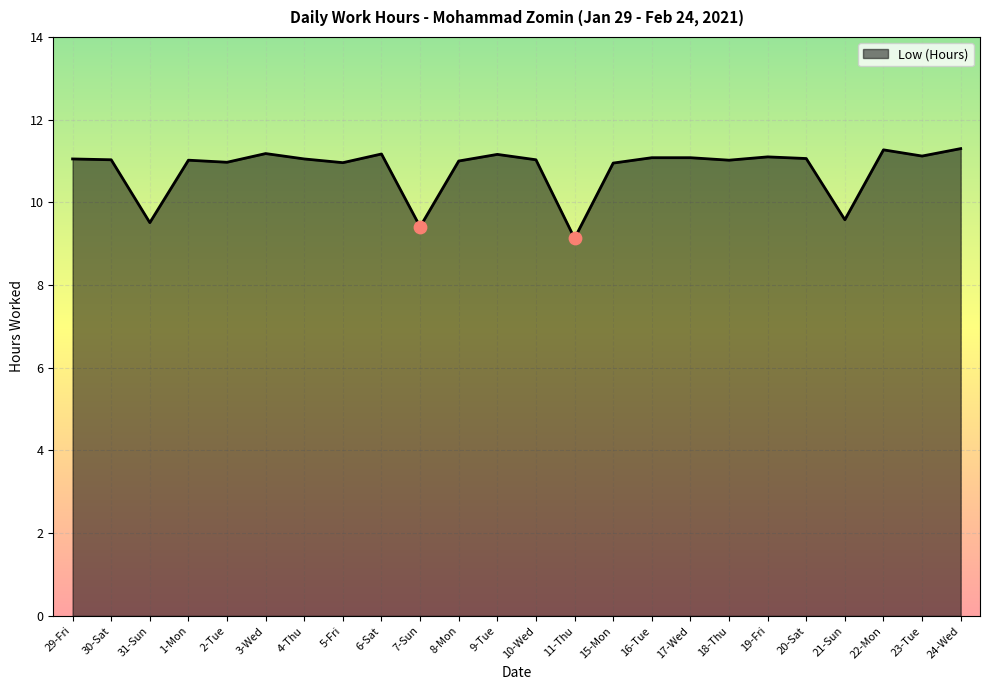

What is the ratio of the value at 8-Mon to the value at 19-Fri?

1.0